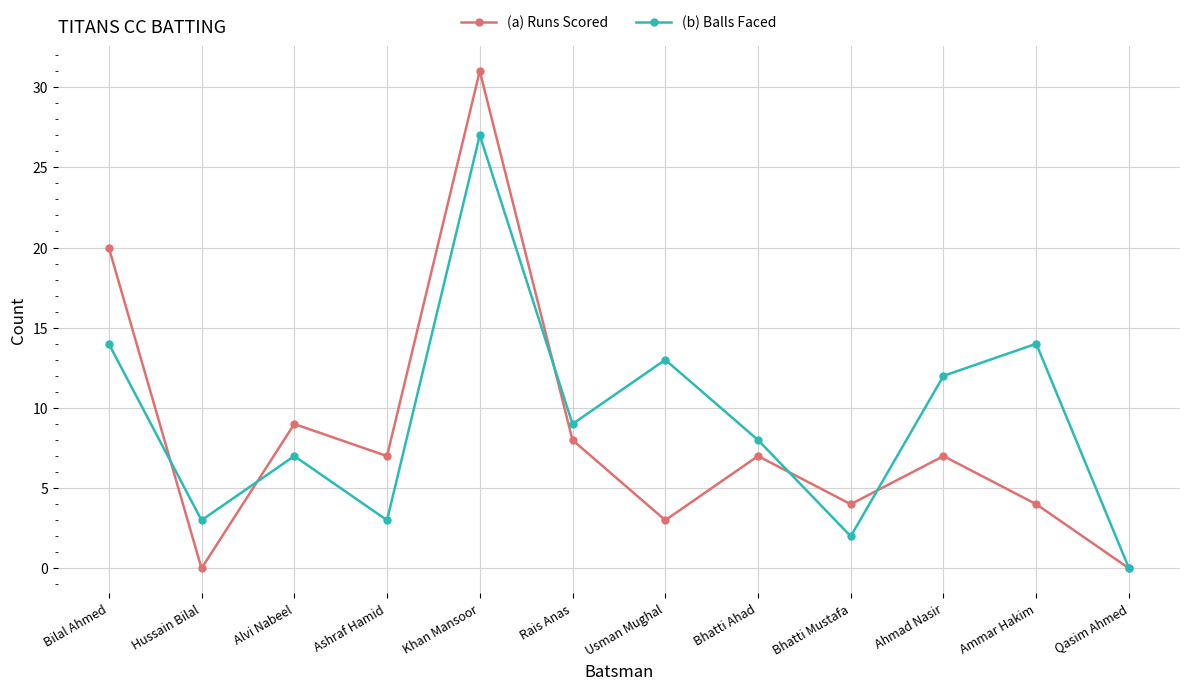

What is the sum of the (b) Balls Faced values at Qasim Ahmed and Khan Mansoor?

27